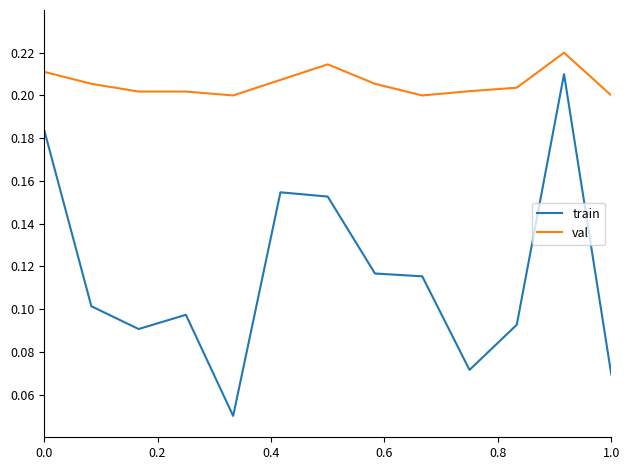

Which series has the largest range (max minus min)?

train